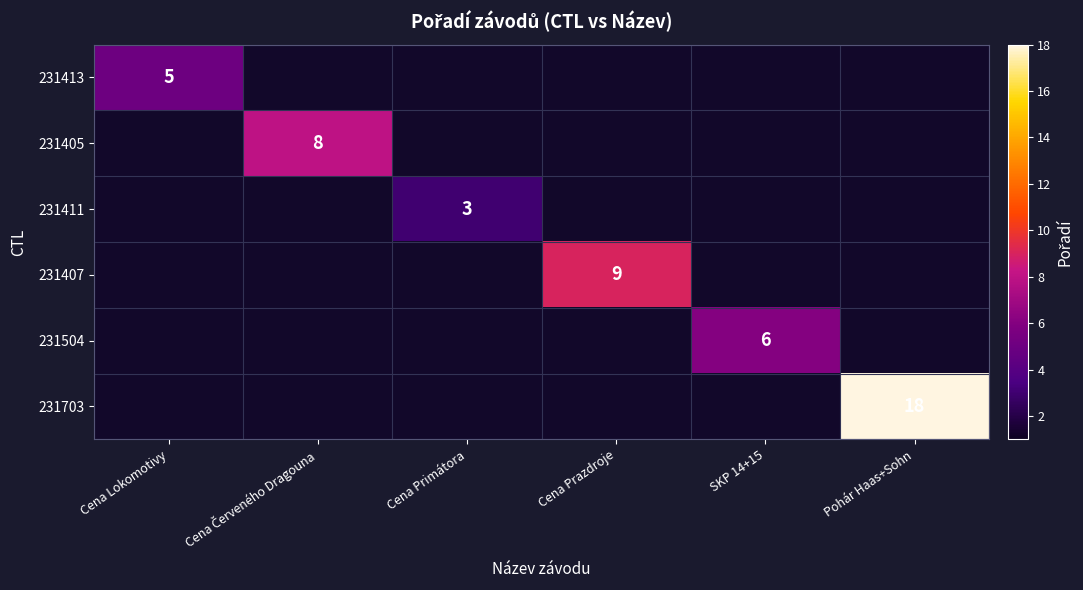

The 231703 series shows 26 at Pohár Haas+Sohn. True or false?

False